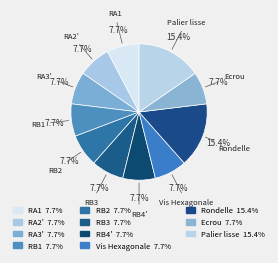

Count the number of slices in the pie.

11